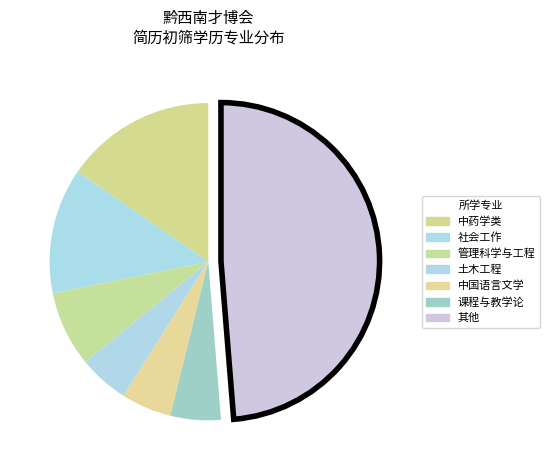

How many slices are in this pie chart?

7